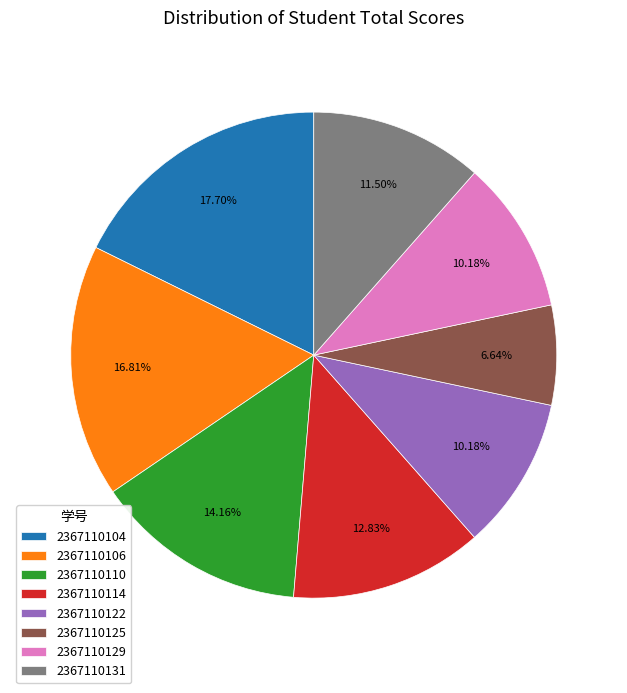

The 2367110114 slice represents 19% of the pie. True or false?

False